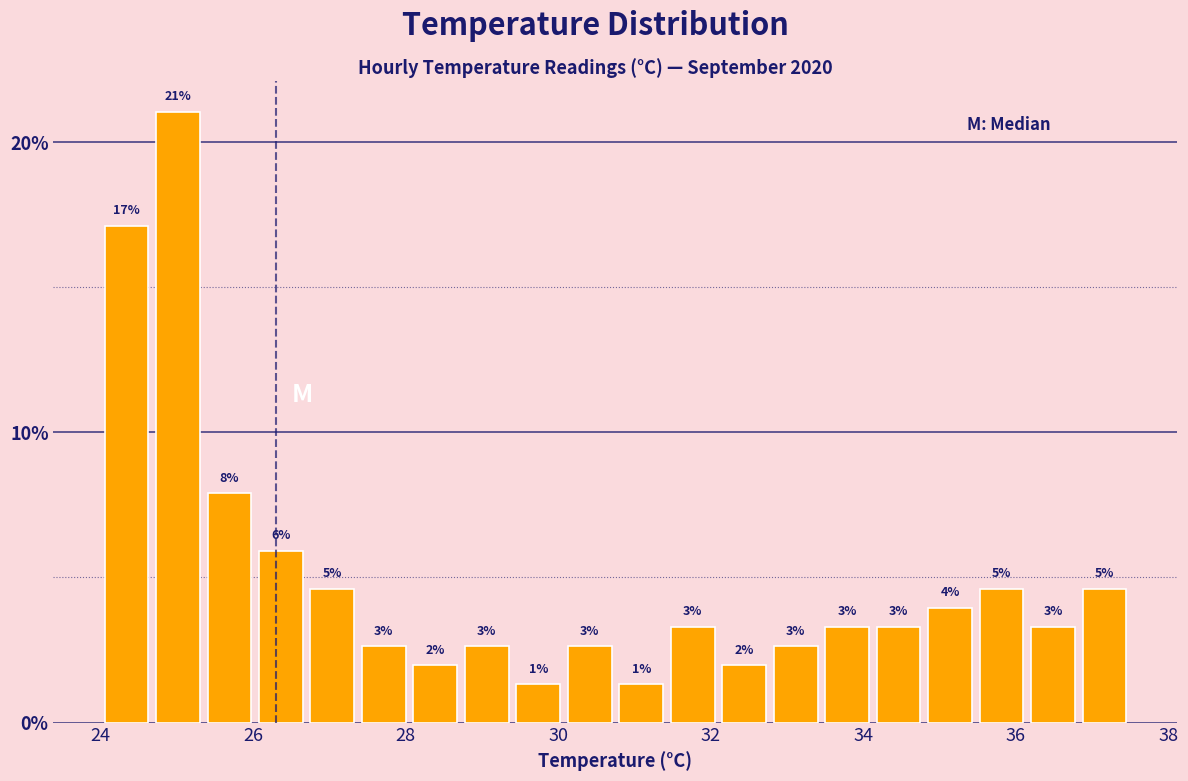

Read against the x-axis, roughly where is the centre of the tallest bar?

25.0